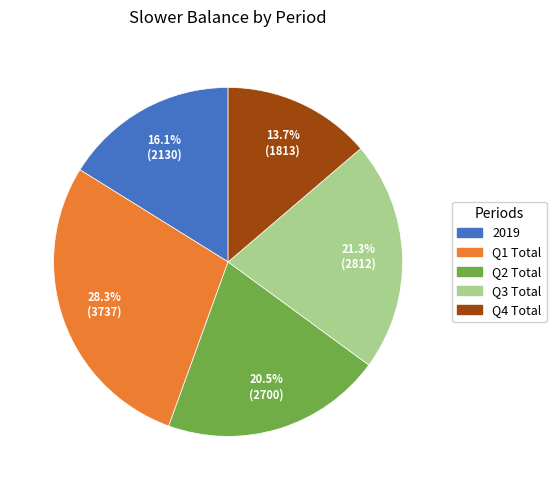

How many slices are in this pie chart?

5